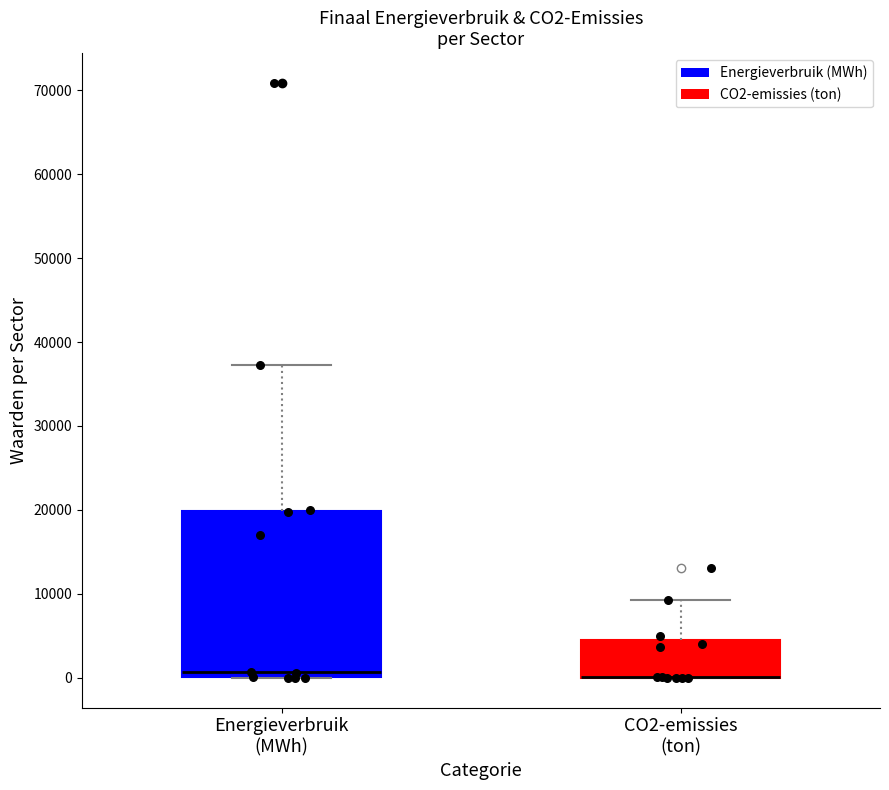

Reading left to right, transcribe this box plot: for each box, give where its median line is, the range the box spans, and where its two whiskers end, as read against the y-axis. The values are not printed on the chart, so give them approximately, as read against the axis.

Energieverbruik (MWh): median 1000, box 0 to 20000, whiskers 0 to 37000
CO2-emissies (ton): median 0 (drawn on the box's lower edge), box 0 to 4000, whiskers 0 to 9000